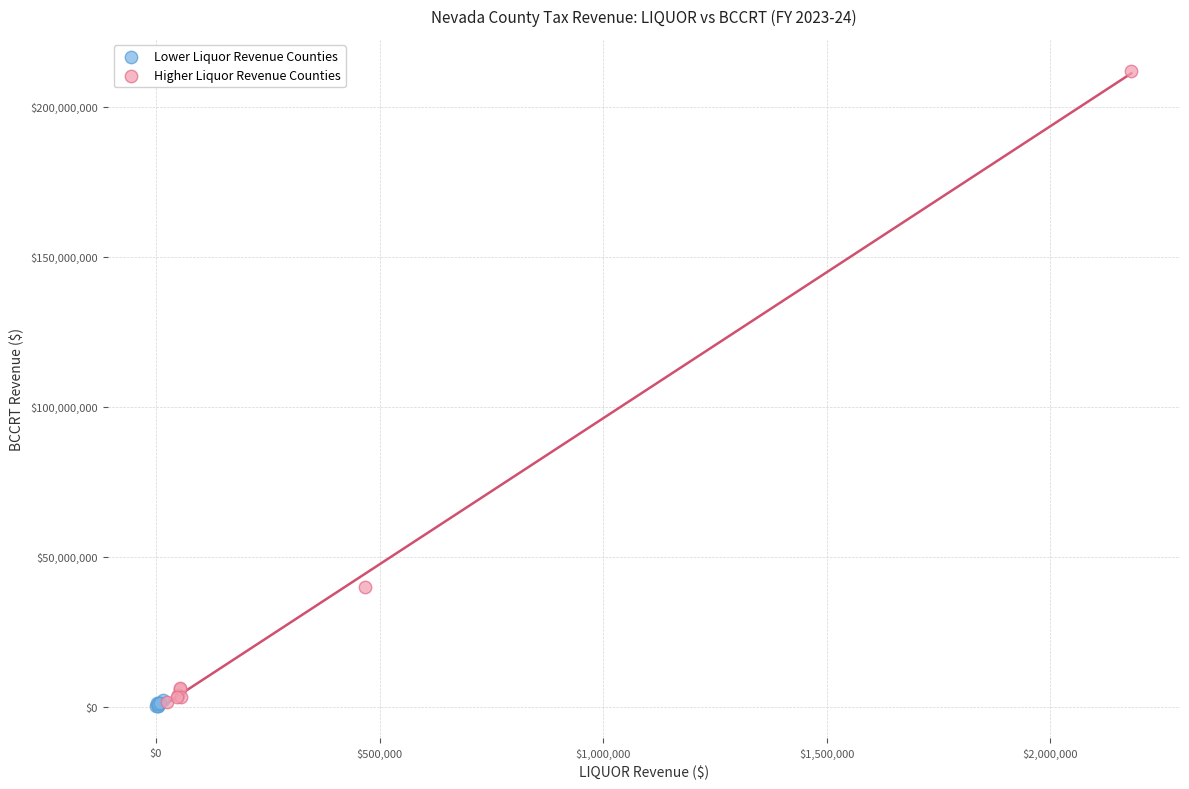

Which series contains the highest Y value?

Higher Liquor Revenue Counties